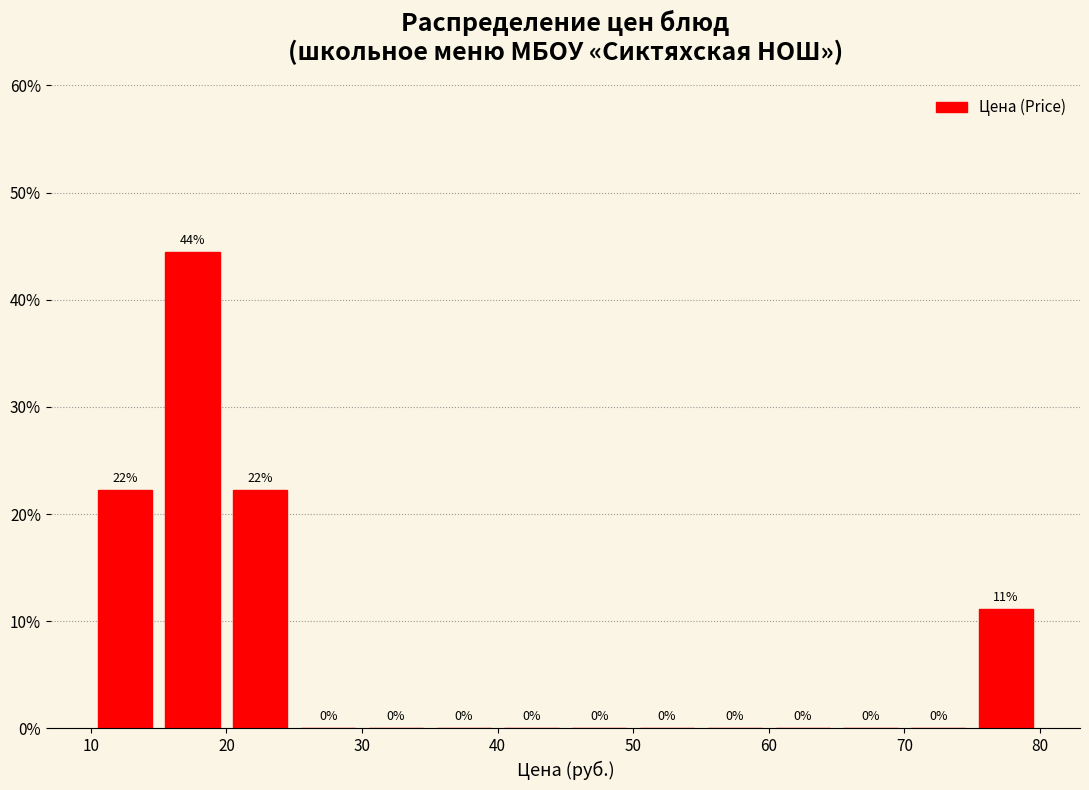

Which range on the x-axis has the tallest bar?

15 to 20